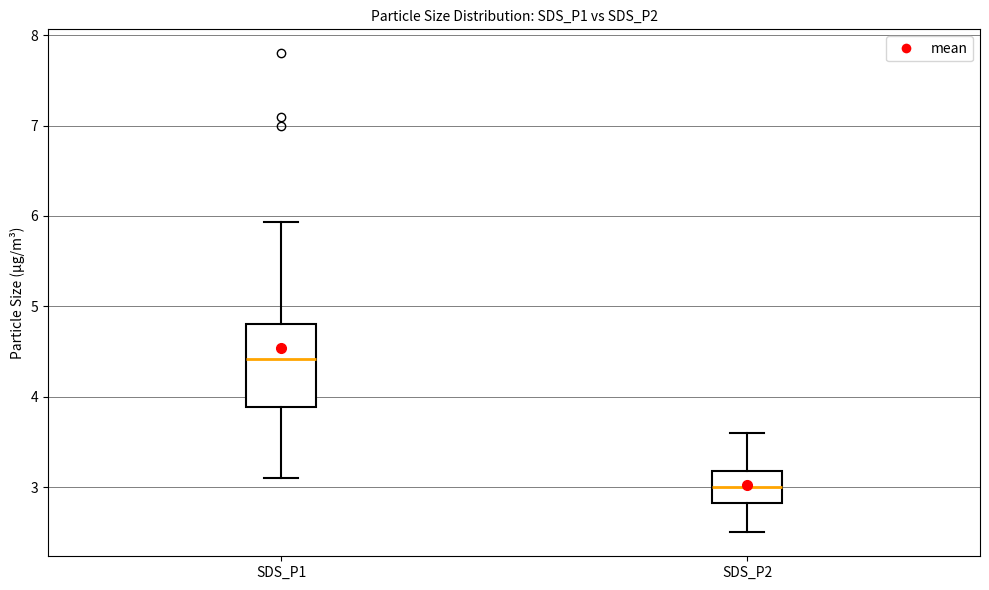

Where is the upper edge of the box for SDS_P2 on the y-axis? The values are not printed on the chart, so give them approximately, as read against the axis.

3.2